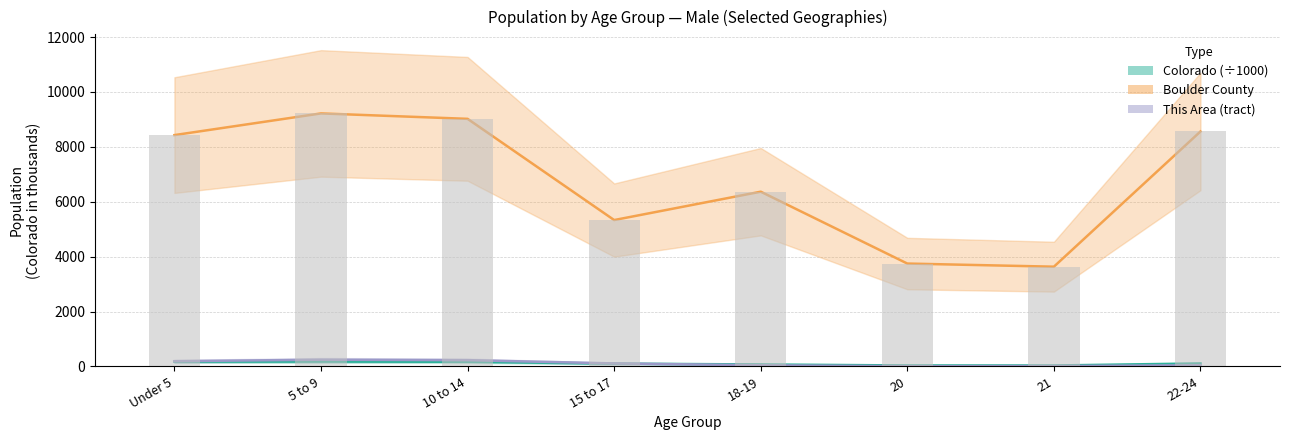

At which label is Colorado closest to 106?

15 to 17